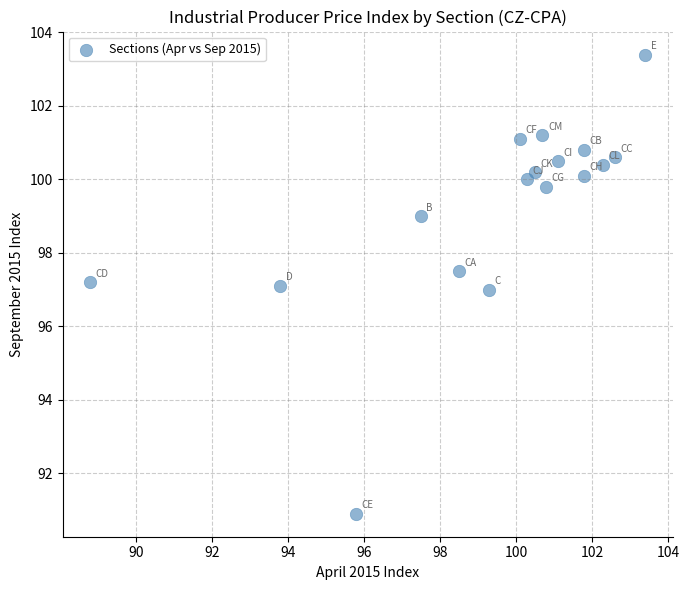

What is the range of X values (max minus min)?

14.6